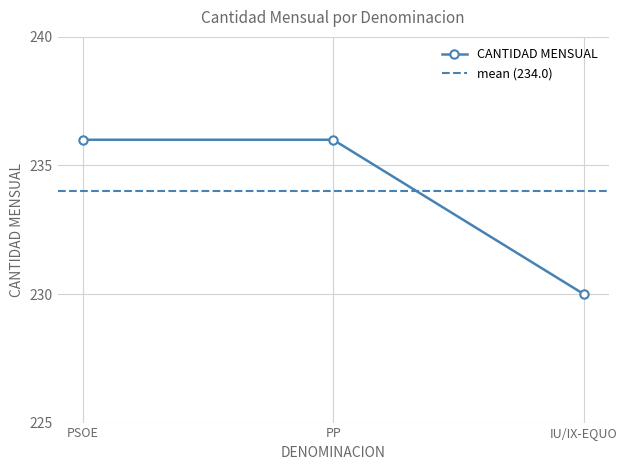

Reading left to right, what are all the values shown in this chart?

236	236	230